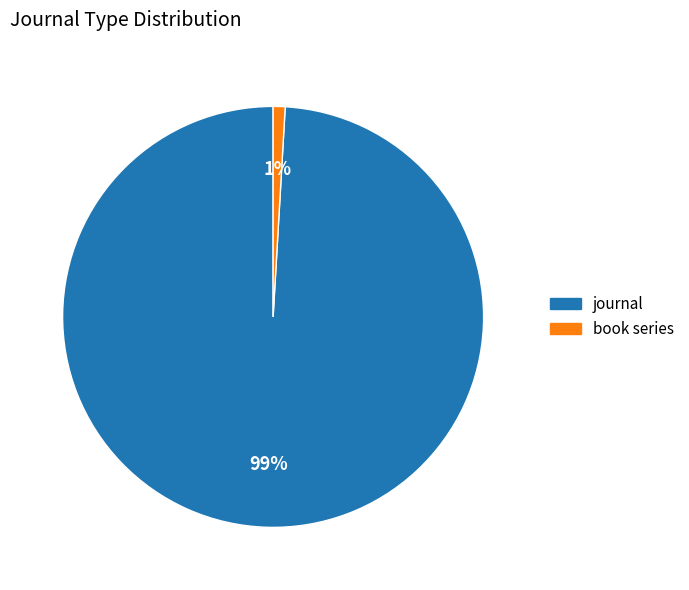

To the nearest percent, what is the combined percentage of book series and journal?

100%